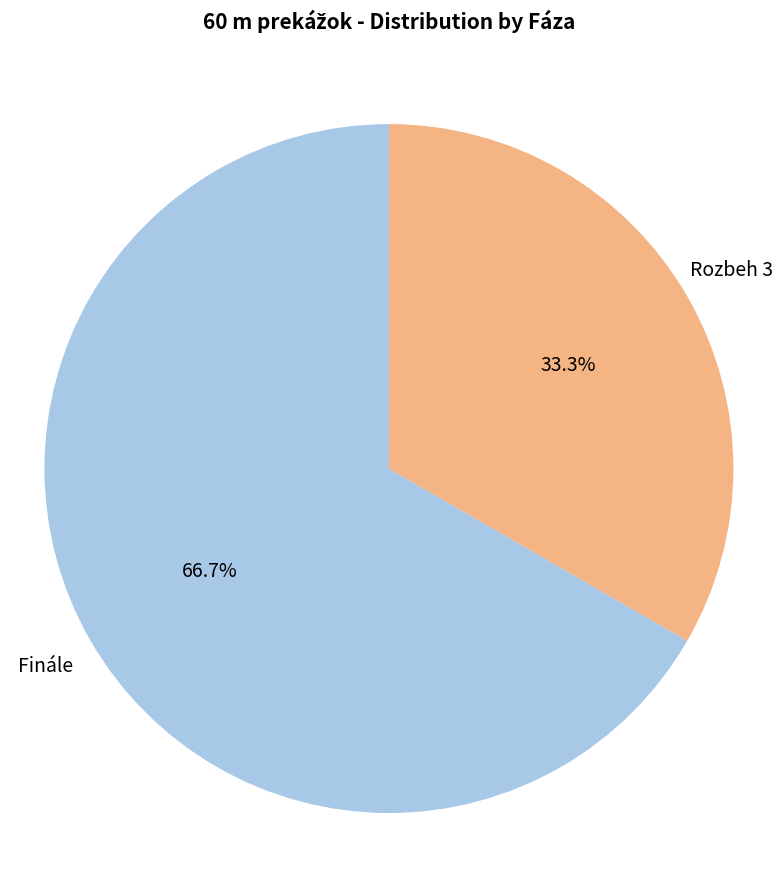

Does any single category account for the majority?

Yes